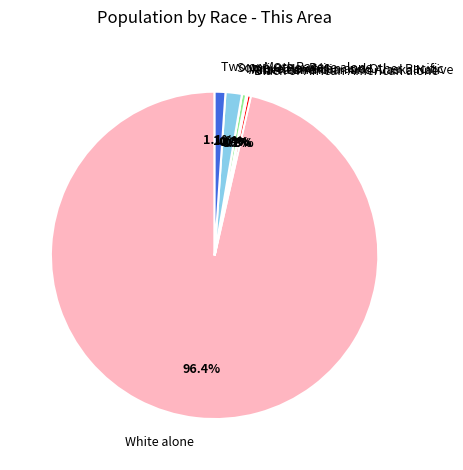

To the nearest percent, what is the difference between the Black or African American alone and White alone slice percentages?

96%